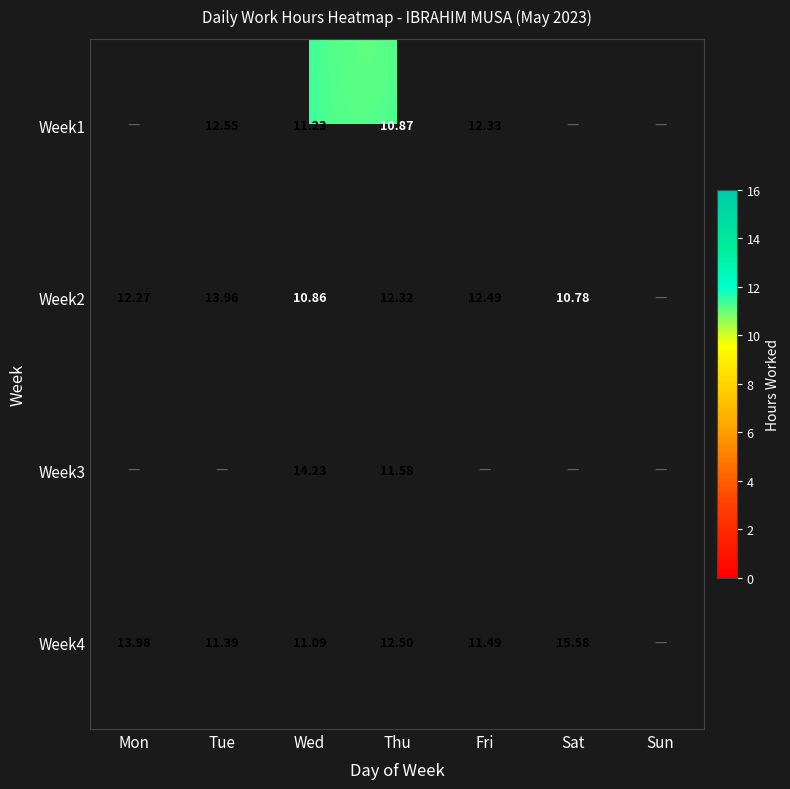

Is the value of Week2 at Wed greater than the value of Week4 at Wed?

No